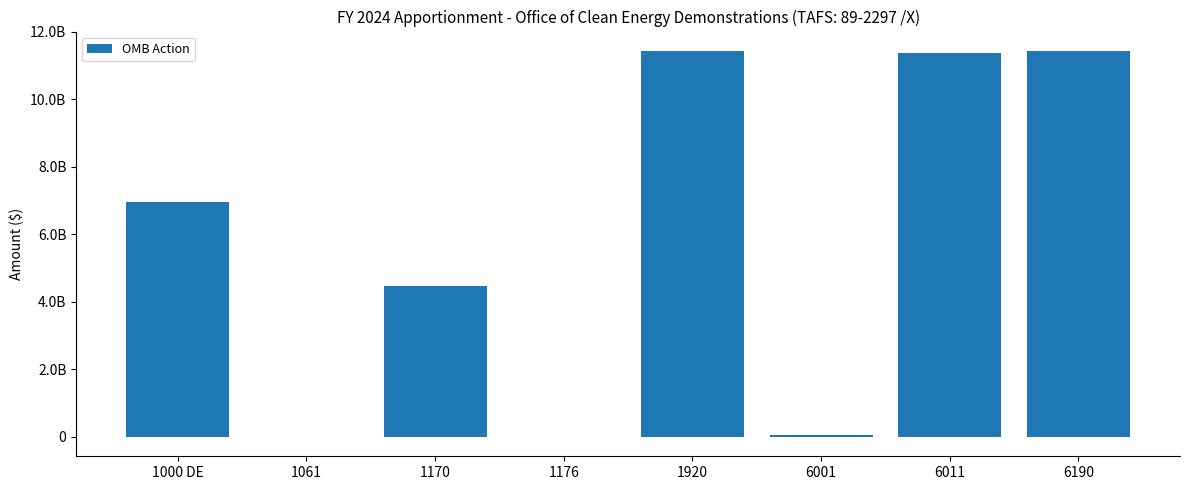

List the labels in order of value, smallest first.

1176, 1061, 6001, 1170, 1000 DE, 6011, 1920, 6190